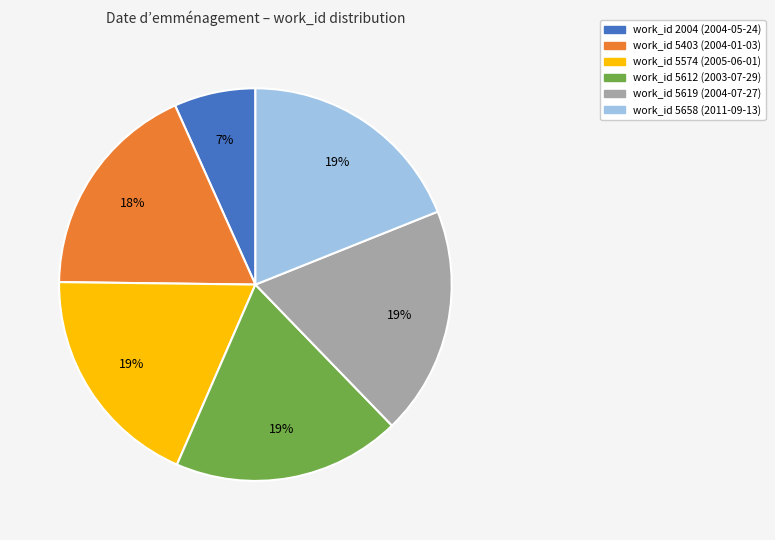

To the nearest percent, what is the difference between the largest and smallest slice percentages?

12%